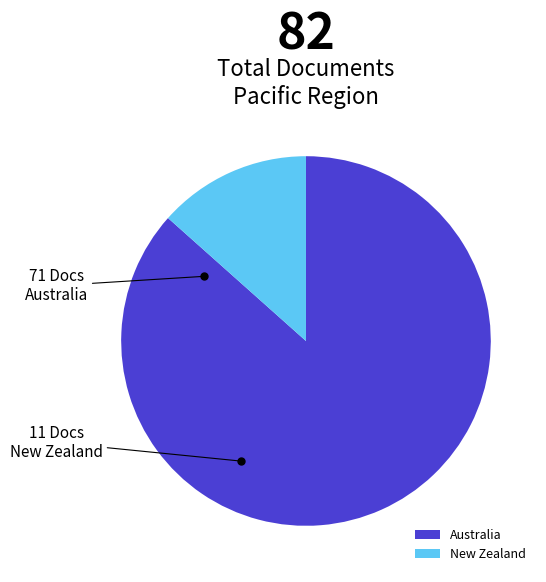

What is the majority slice?

Australia